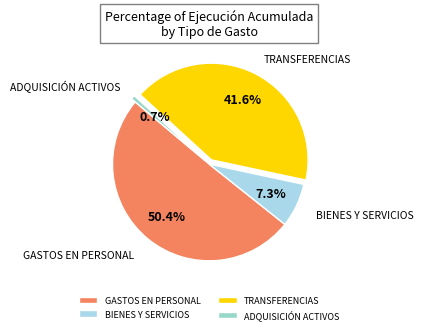

Which has a higher value, ADQUISICIÓN ACTIVOS or TRANSFERENCIAS?

TRANSFERENCIAS